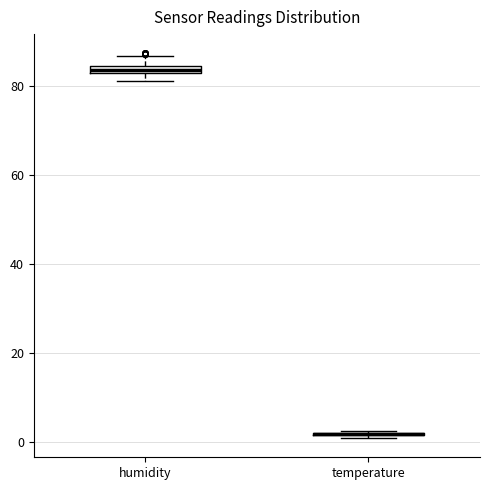

Where does the upper whisker of the box for humidity end on the y-axis? The values are not printed on the chart, so give them approximately, as read against the axis.

86